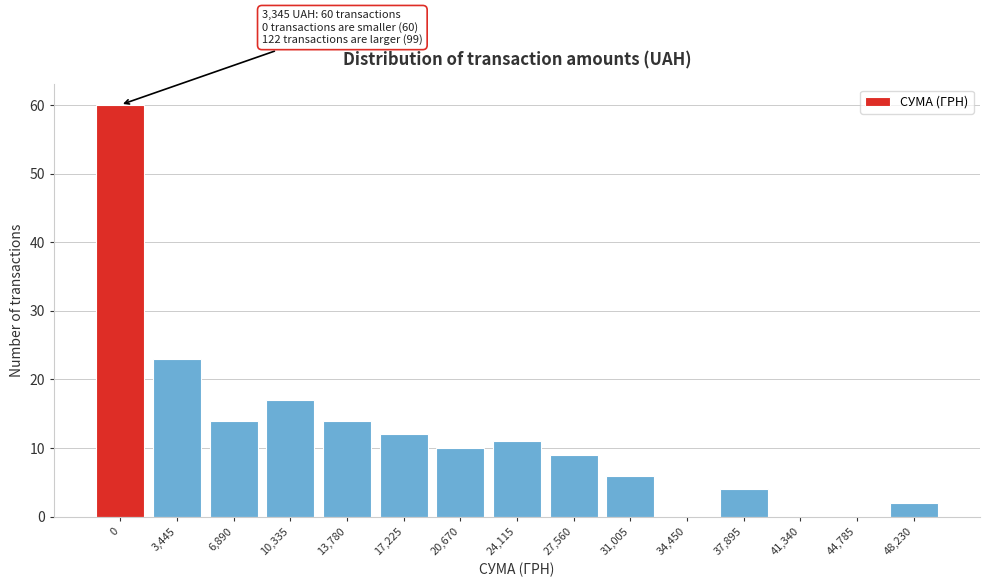

Reading right to left, what are all the values shown in this chart?

48,230=2	44,785=0	41,340=0	37,895=4	34,450=0	31,005=6	27,560=9	24,115=11	20,670=10	17,225=12	13,780=14	10,335=17	6,890=14	3,445=23	0=60